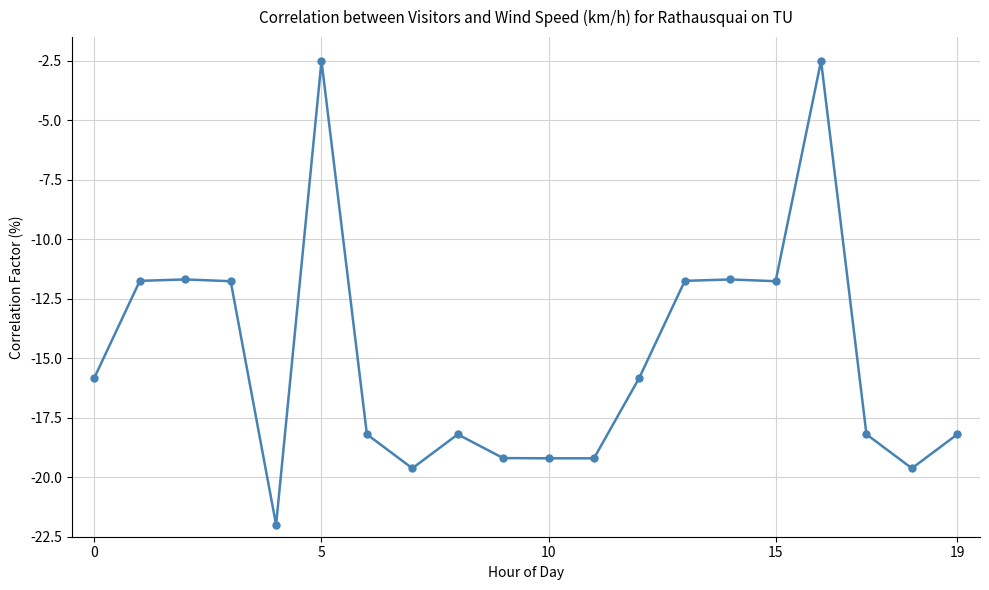

What is the sum of all values?

-298.6